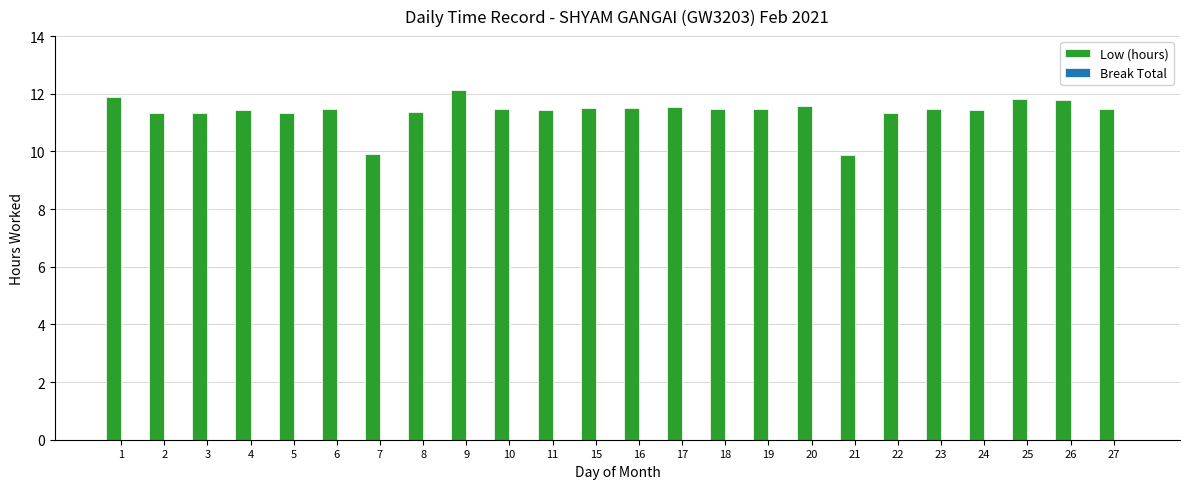

What is the greatest value displayed?

12.1